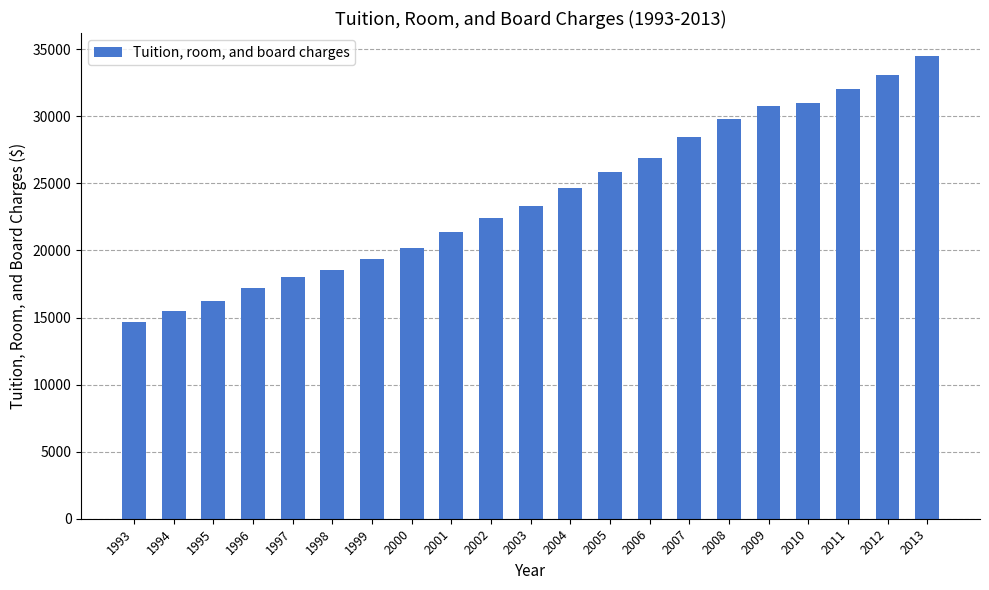

How many series are shown in this chart?

1